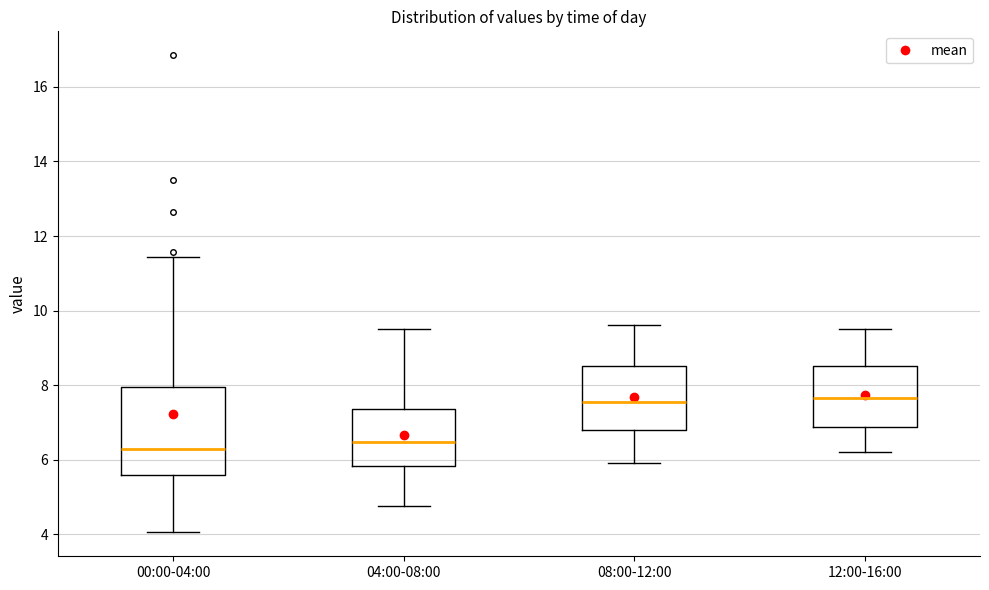

Reading left to right, read every box against the y-axis: the position of its median line, the range the box covers, and the ends of its whiskers. The values are not printed on the chart, so give them approximately, as read against the axis.

00:00-04:00: median 6.4, box 5.6 to 8.0, whiskers 4.0 to 11.4
04:00-08:00: median 6.4, box 5.8 to 7.4, whiskers 4.8 to 9.6
08:00-12:00: median 7.6, box 6.8 to 8.6, whiskers 6.0 to 9.6
12:00-16:00: median 7.6, box 6.8 to 8.6, whiskers 6.2 to 9.6